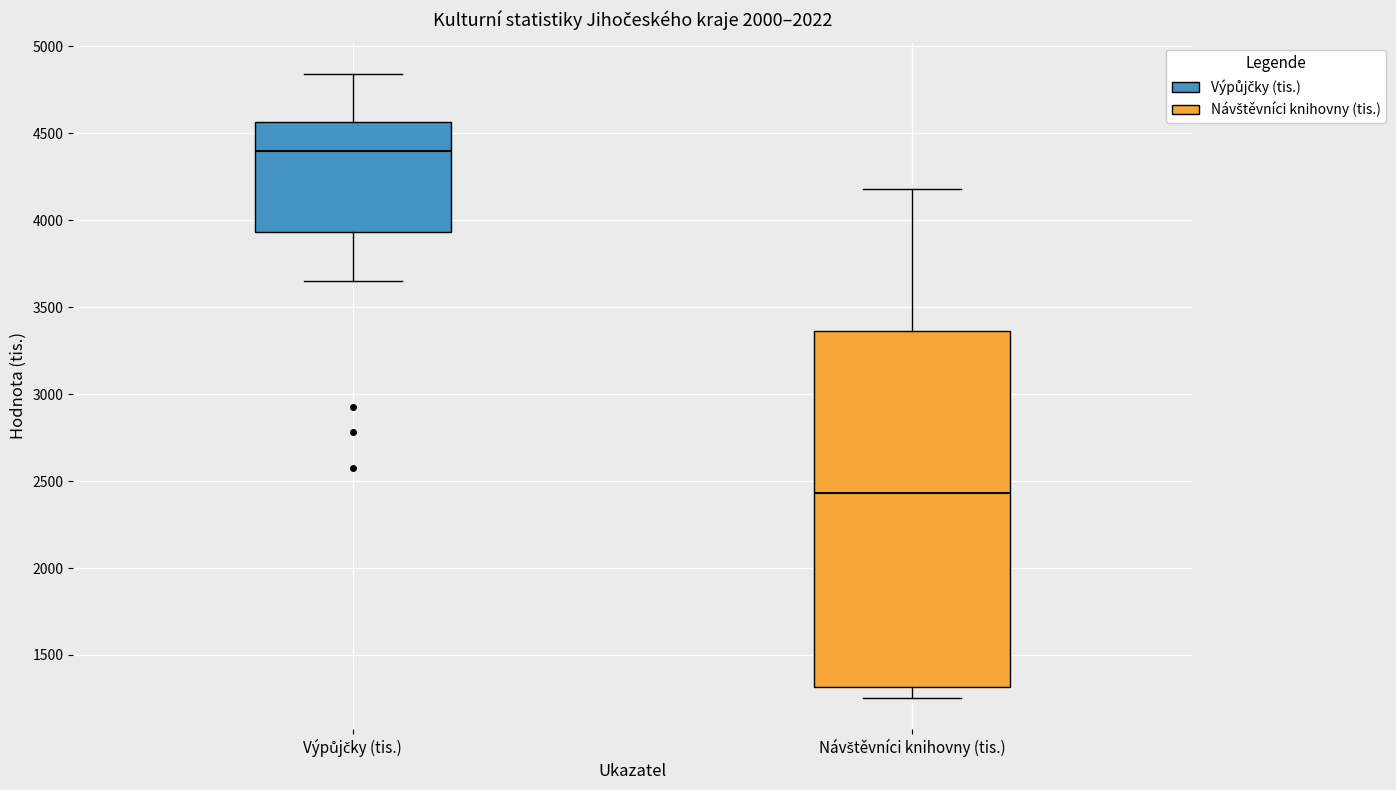

Reading left to right, read every box against the y-axis: the position of its median line, the range the box covers, and the ends of its whiskers. The values are not printed on the chart, so give them approximately, as read against the axis.

Výpůjčky (tis.): median 4400, box 3950 to 4550, whiskers 3650 to 4850
Návštěvníci knihovny (tis.): median 2450, box 1300 to 3350, whiskers 1250 to 4200